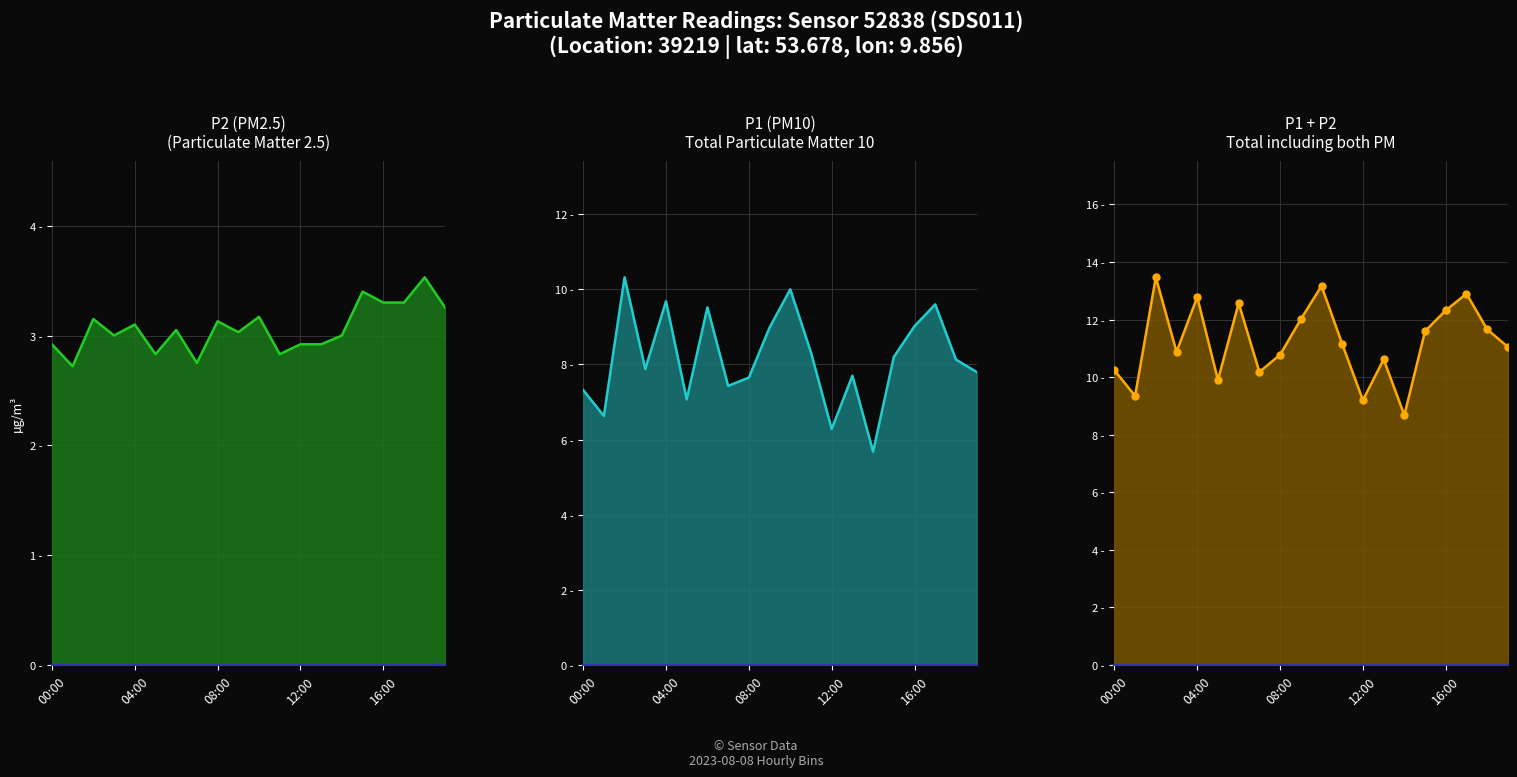

True or false: P1 and P1 + P2 intersect in this chart.

False